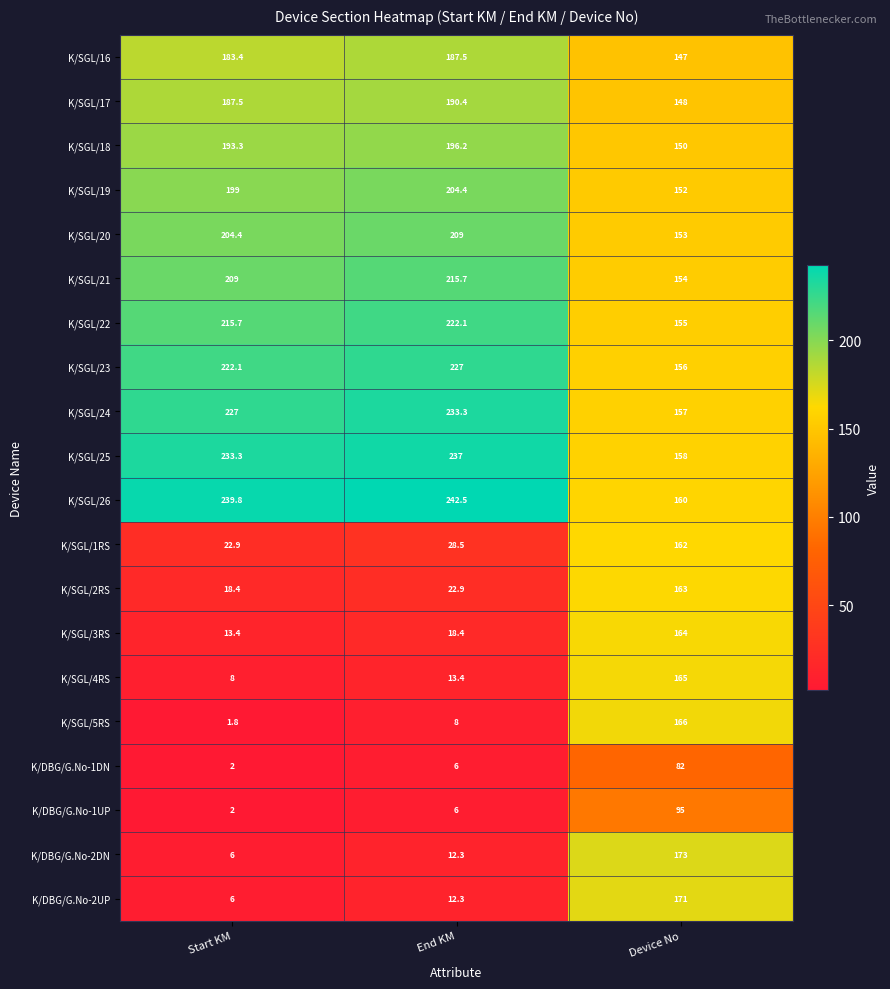

At how many categories does at least one series exceed 43?

3